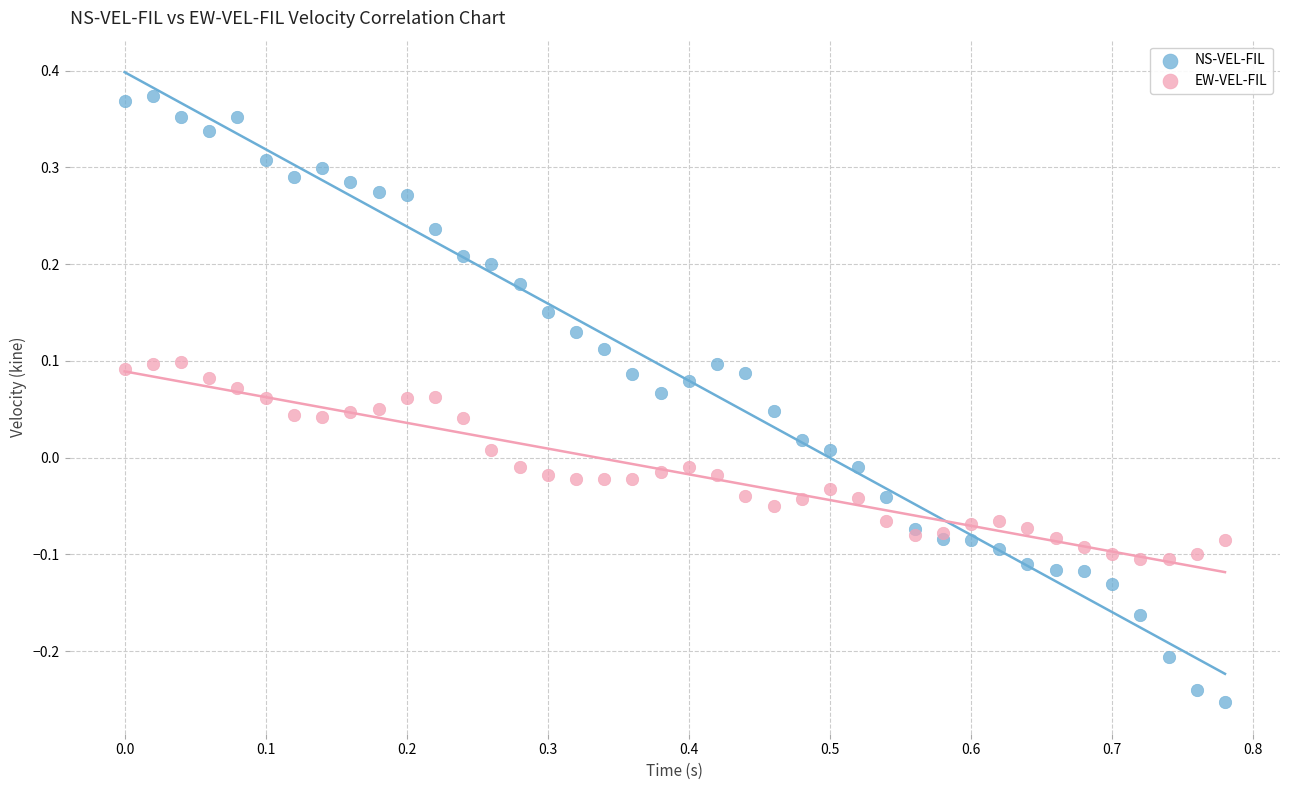

Which series reaches the minimum Y coordinate?

NS-VEL-FIL